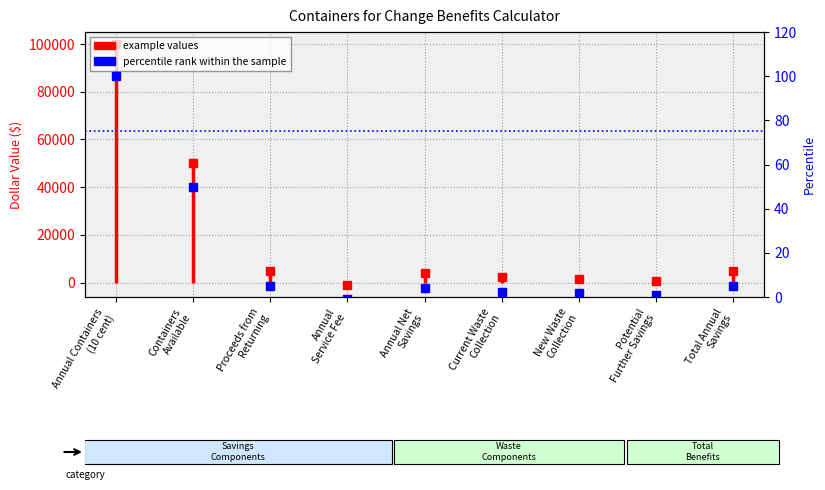

True or false: the data has more than 0 interior local peaks.

True